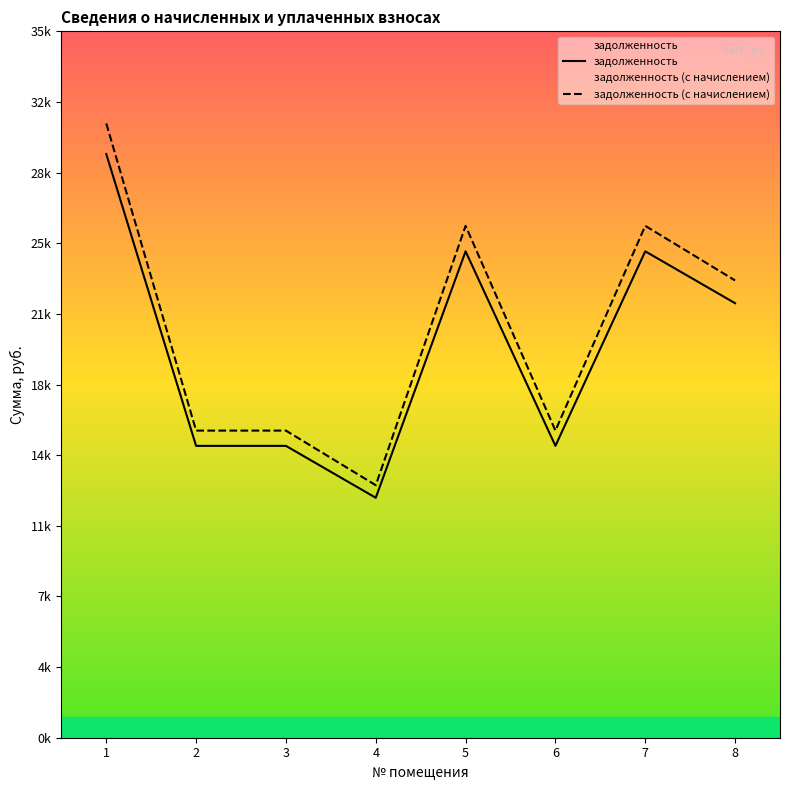

What is the value of the задолженность point at the 6th from the left?

14617.8